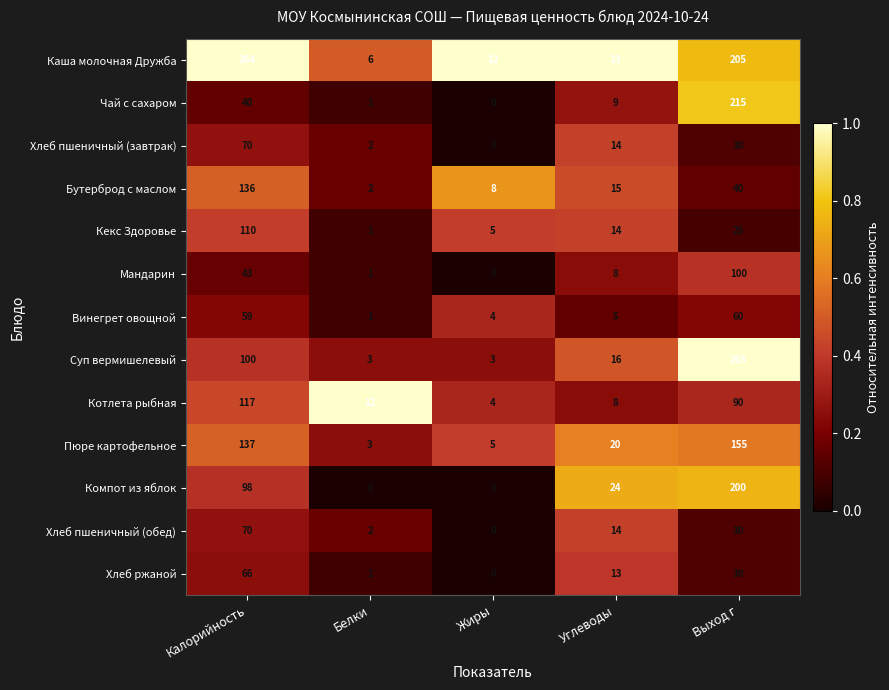

Which series changed the most between Калорийность and Углеводы?

Каша молочная Дружба